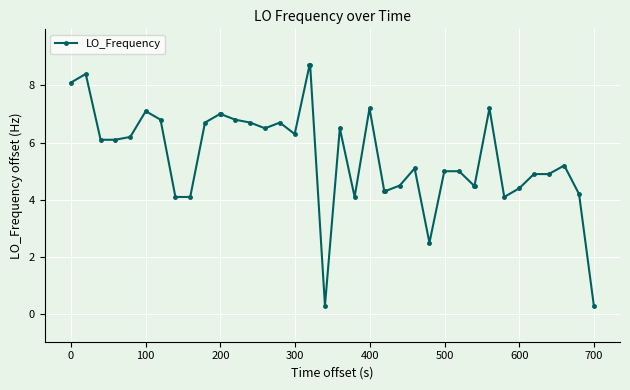

What is the maximum value shown in the chart?

8.7